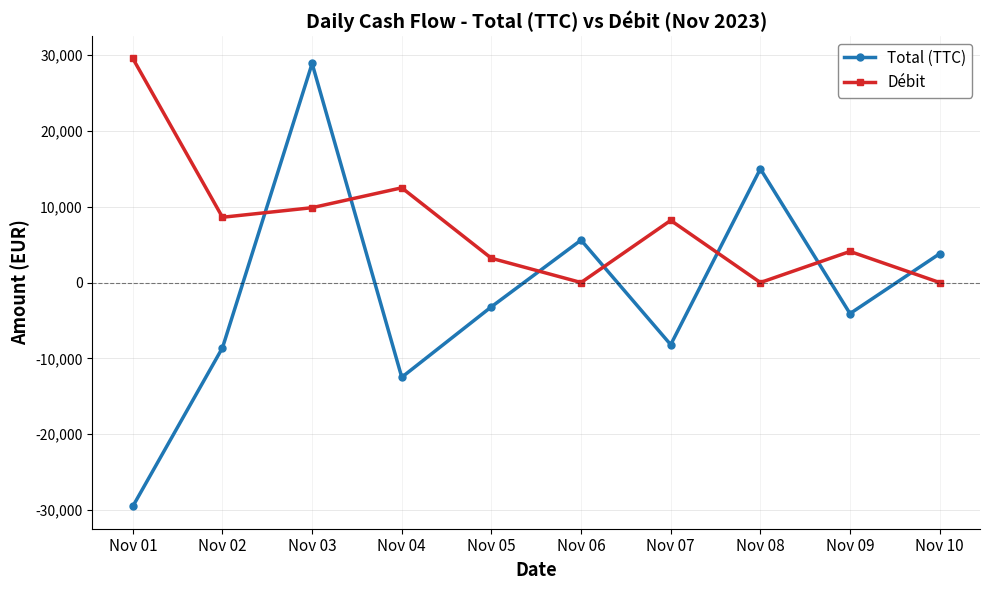

At which category is the sum across all series the highest?

Nov 03